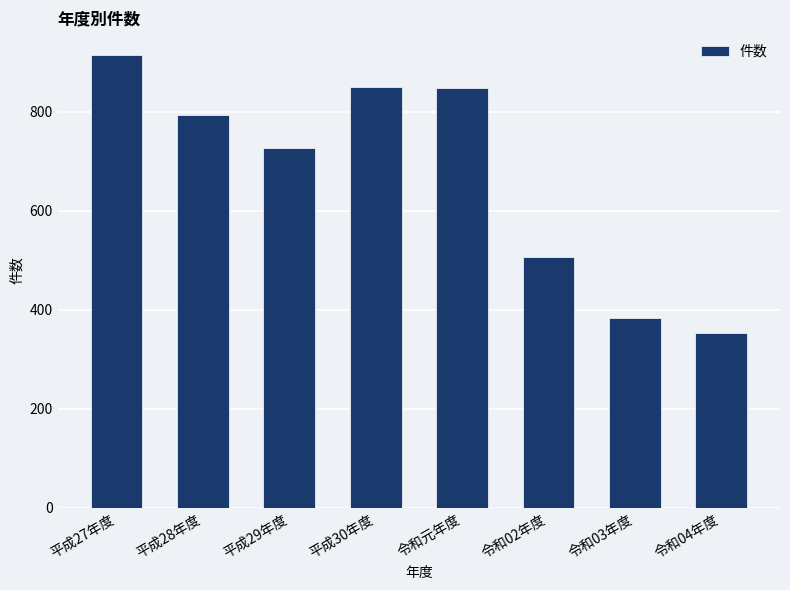

True or false: the data shows 727 at 平成29年度.

True